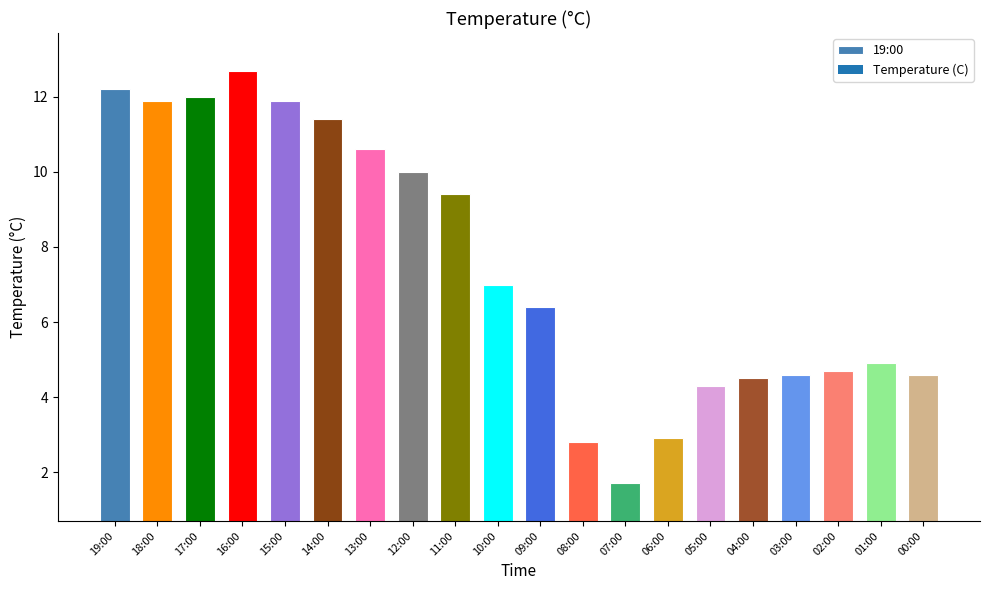

Which has a higher value, 05:00 or 11:00?

11:00